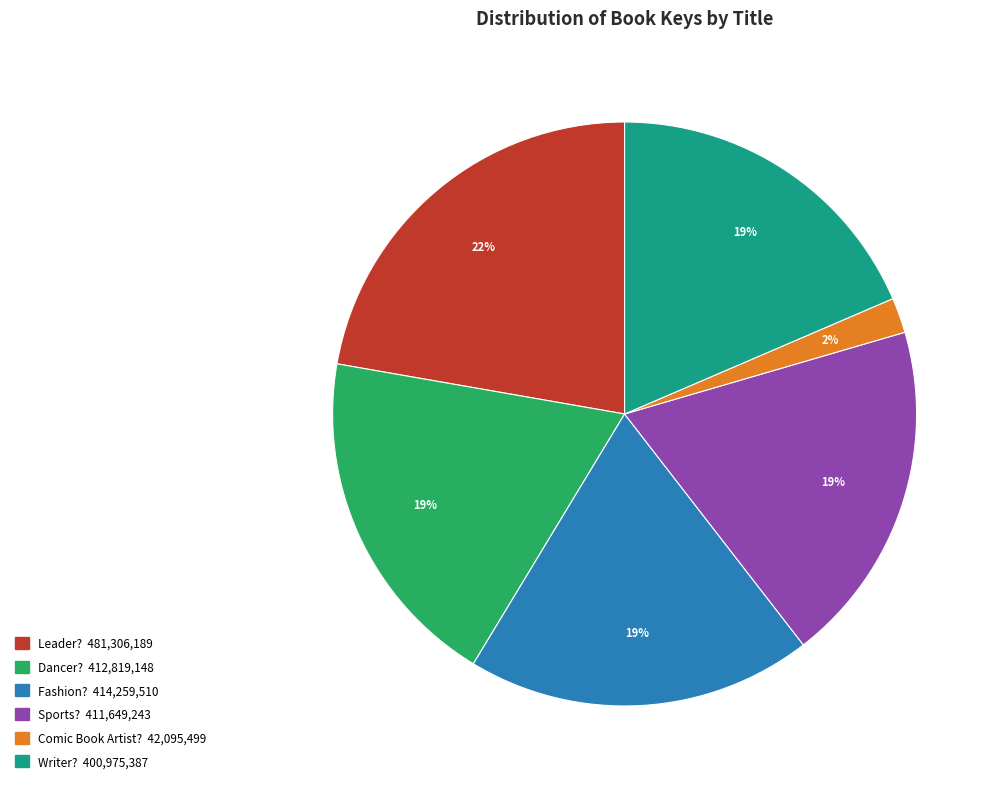

To the nearest percent, what is the average slice percentage?

17%